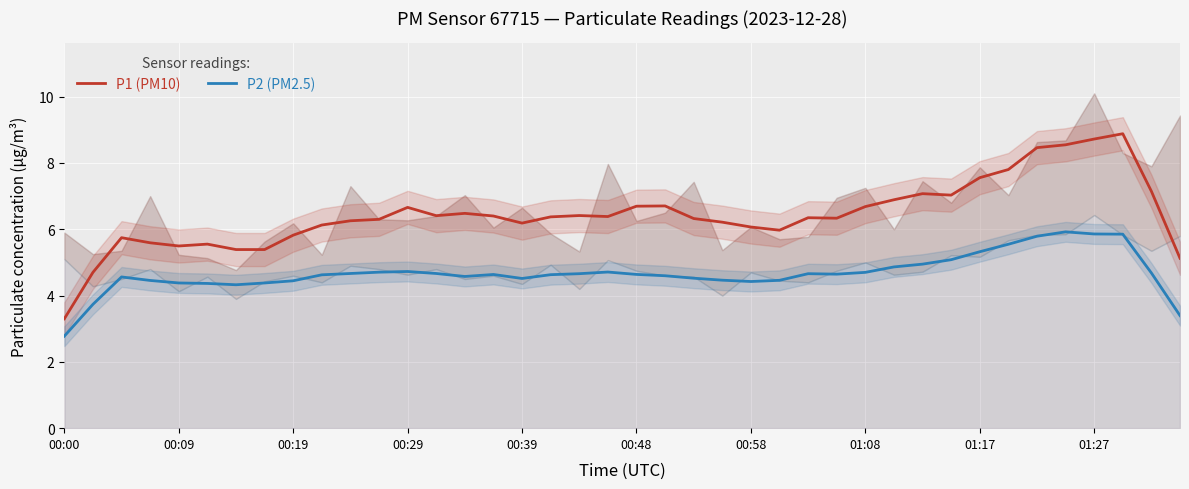

True or false: P1 (PM10) and P2 (PM2.5) intersect in this chart.

False